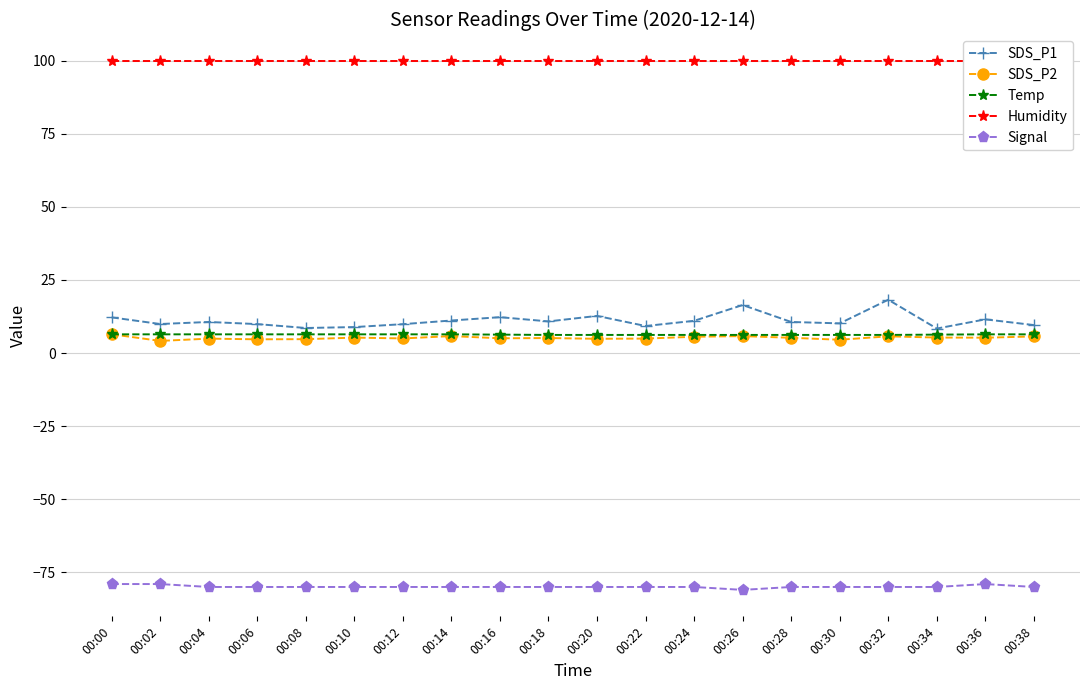

Reading left to right, transcribe all the data shown in this chart.

SDS_P1: 00:00=12.2	00:02=9.9	00:04=10.6	00:06=9.9	00:08=8.6	00:10=8.9	00:12=9.9	00:14=11.1	00:16=12.3	00:18=10.8	00:20=12.7	00:22=9.2	00:24=11.0	00:26=16.4	00:28=10.6	00:30=10.2	00:32=18.2	00:34=8.4	00:36=11.5	00:38=9.6
SDS_P2: 00:00=6.4	00:02=4.2	00:04=4.9	00:06=4.7	00:08=4.8	00:10=5.3	00:12=5.0	00:14=5.8	00:16=5.0	00:18=5.1	00:20=4.9	00:22=5.0	00:24=5.6	00:26=5.8	00:28=5.2	00:30=4.5	00:32=5.7	00:34=5.3	00:36=5.2	00:38=5.7
Temp: 00:00=6.4	00:02=6.4	00:04=6.4	00:06=6.4	00:08=6.4	00:10=6.4	00:12=6.4	00:14=6.4	00:16=6.3	00:18=6.2	00:20=6.2	00:22=6.2	00:24=6.2	00:26=6.2	00:28=6.2	00:30=6.2	00:32=6.2	00:34=6.3	00:36=6.4	00:38=6.4
Humidity: 00:00=99.9	00:02=99.9	00:04=99.9	00:06=99.9	00:08=99.9	00:10=99.9	00:12=99.9	00:14=99.9	00:16=99.9	00:18=99.9	00:20=99.9	00:22=99.9	00:24=99.9	00:26=99.9	00:28=99.9	00:30=99.9	00:32=99.9	00:34=99.9	00:36=99.9	00:38=99.9
Signal: 00:00=-79.0	00:02=-79.0	00:04=-80.0	00:06=-80.0	00:08=-80.0	00:10=-80.0	00:12=-80.0	00:14=-80.0	00:16=-80.0	00:18=-80.0	00:20=-80.0	00:22=-80.0	00:24=-80.0	00:26=-81.0	00:28=-80.0	00:30=-80.0	00:32=-80.0	00:34=-80.0	00:36=-79.0	00:38=-80.0